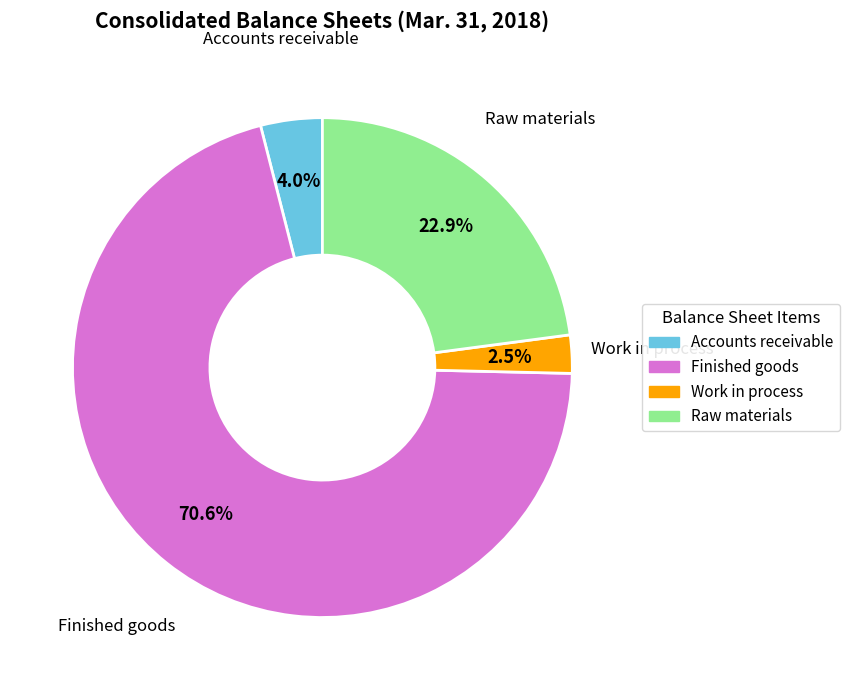

What percentage is NOT represented by Accounts receivable?

96.0%